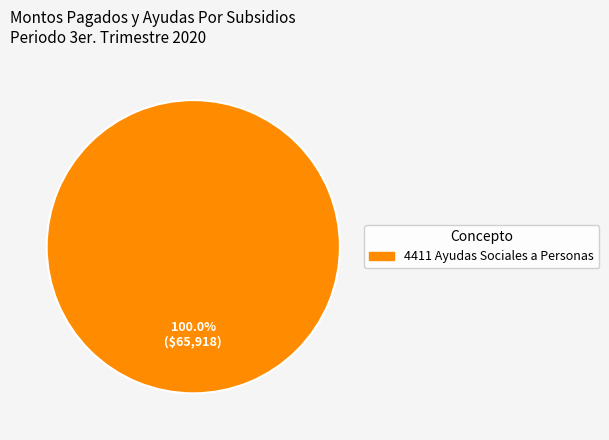

Is there a majority slice in this chart?

Yes